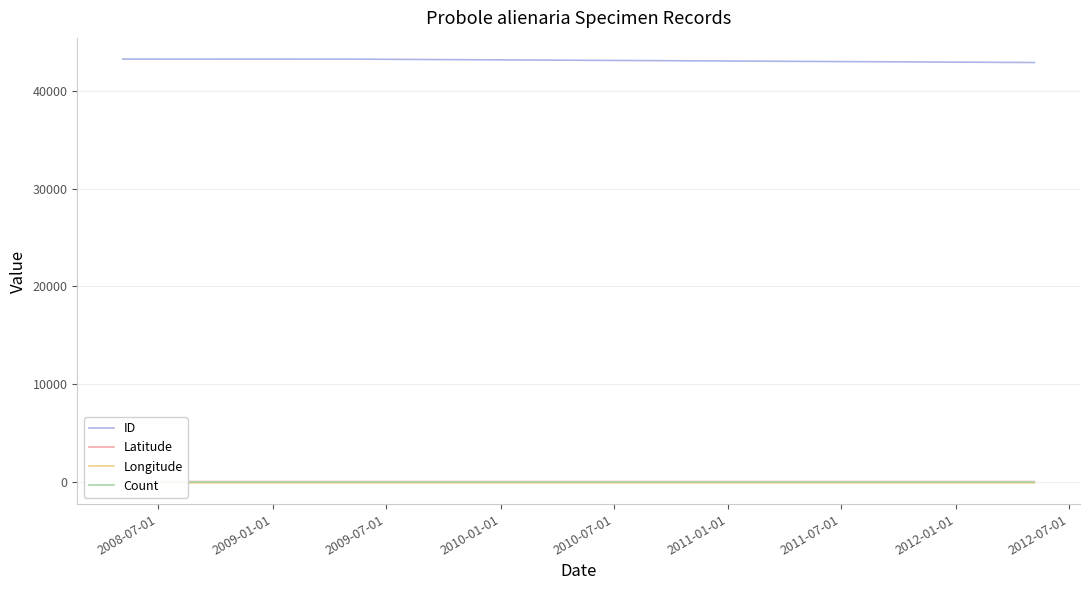

Rank the series at 2008-07-01 from lowest to highest value.

Longitude, Count, Latitude, ID